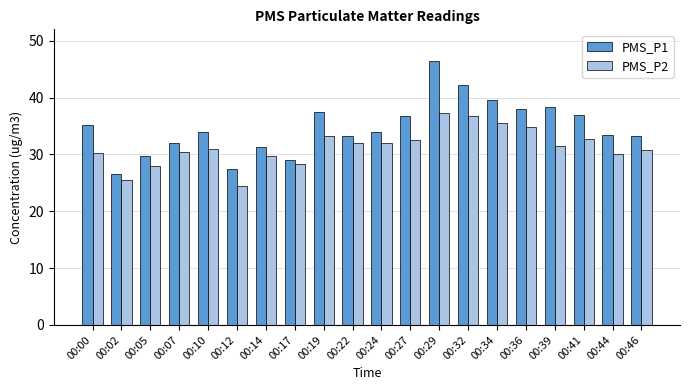

Are the bars grouped side by side (vs. stacked)?

Yes